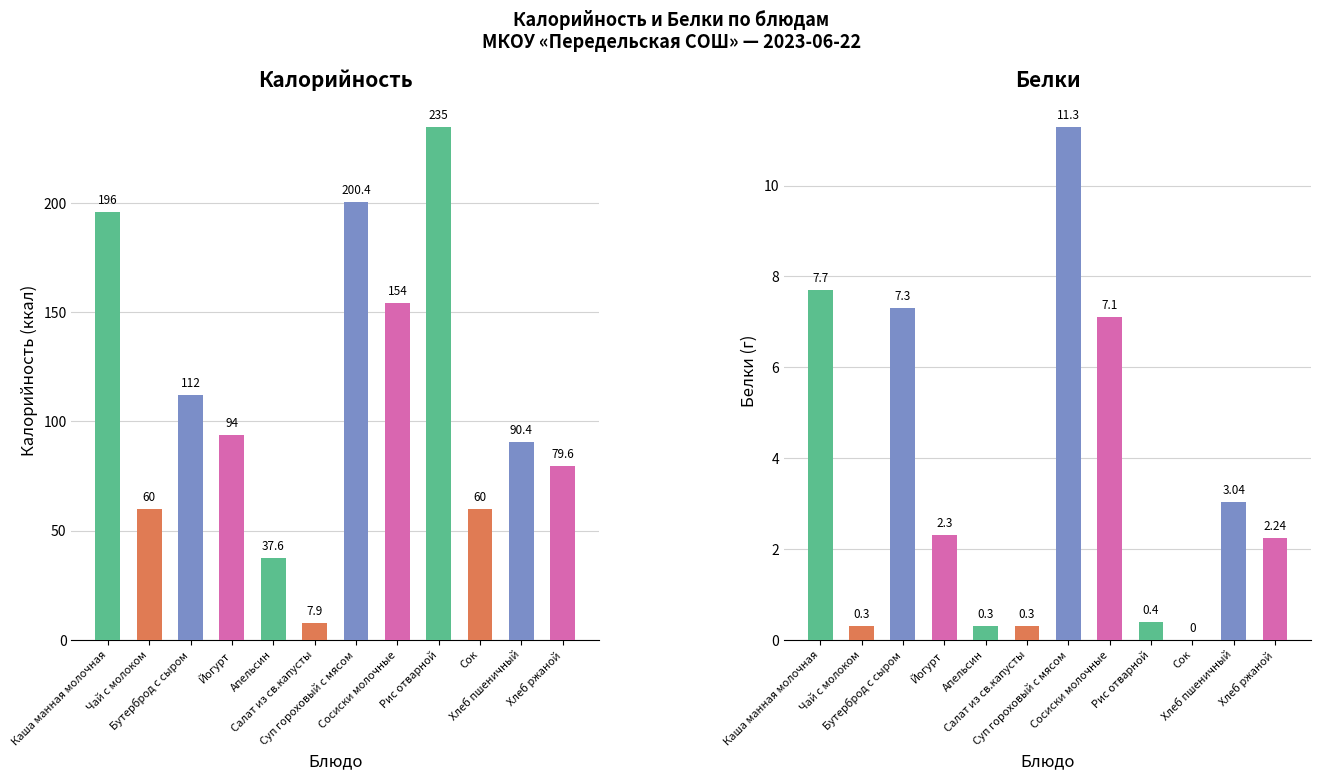

The Белки series shows 11.1 at Каша манная молочная. True or false?

False